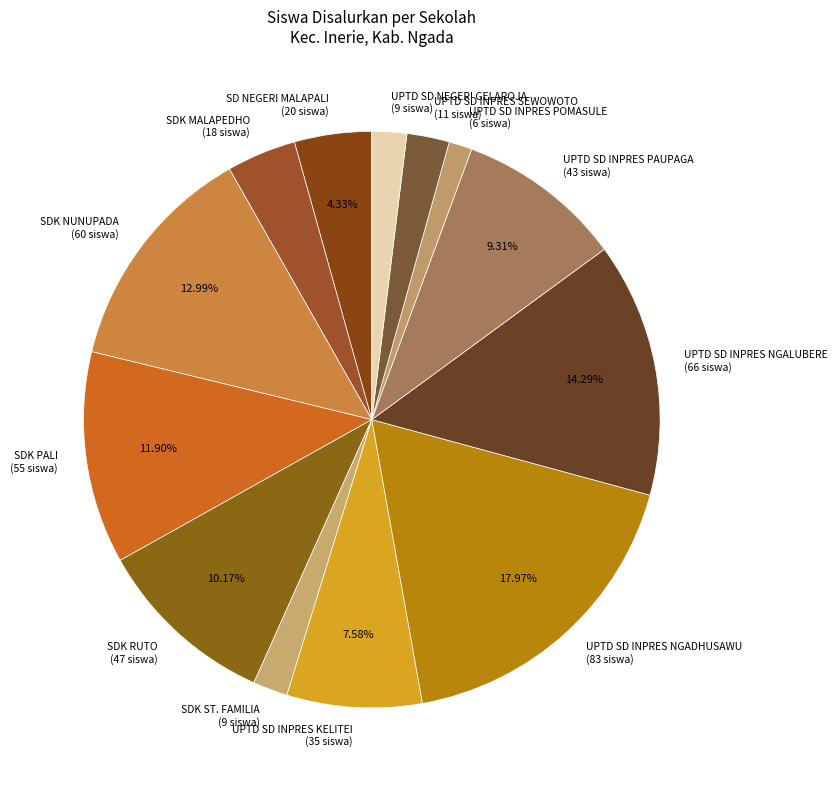

Rank the categories by value from highest to lowest.

UPTD SD INPRES NGADHUSAWU, UPTD SD INPRES NGALUBERE, SDK NUNUPADA, SDK PALI, SDK RUTO, UPTD SD INPRES PAUPAGA, UPTD SD INPRES KELITEI, SD NEGERI MALAPALI, SDK MALAPEDHO, UPTD SD INPRES SEWOWOTO, SDK ST. FAMILIA, UPTD SD NEGERI GELAROJA, UPTD SD INPRES POMASULE